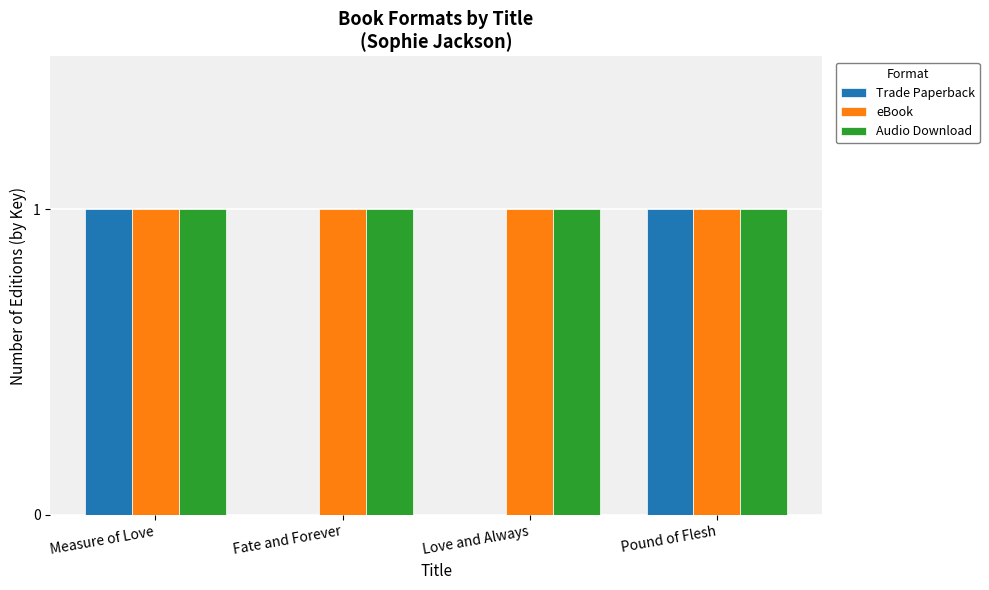

The value of Trade Paperback at Pound of Flesh is 0. True or false?

False